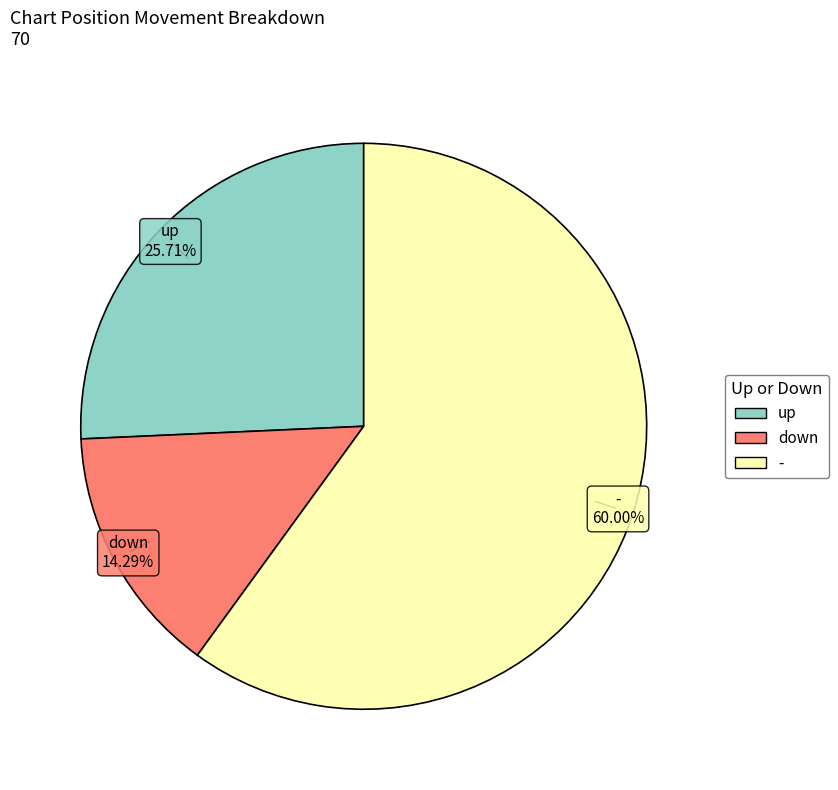

Does up represent more than half of the total?

No